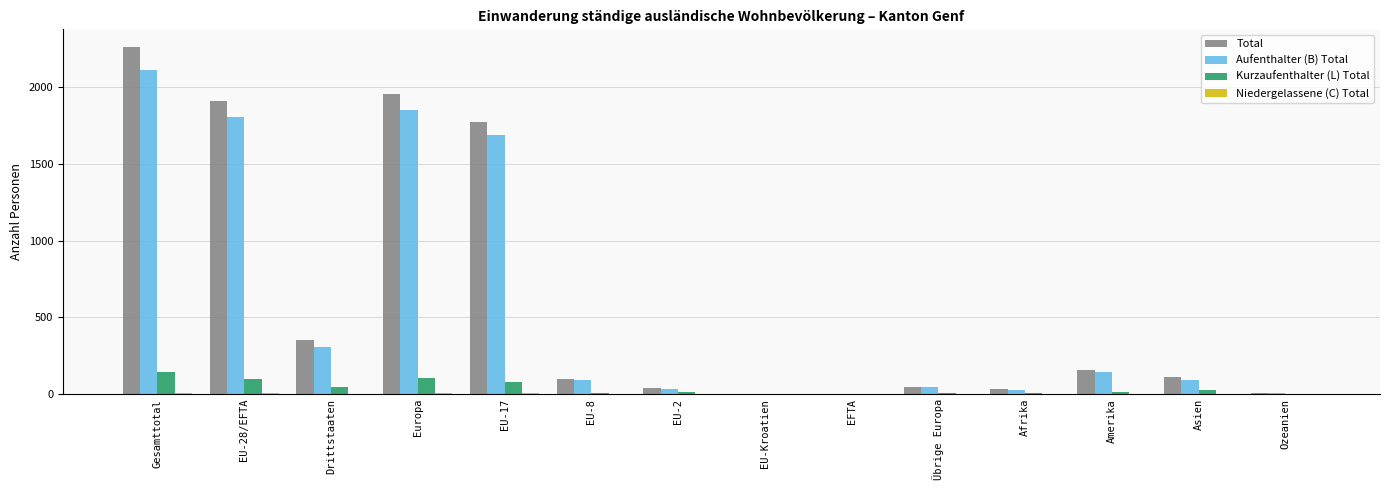

Which label corresponds to the largest value in the chart?

Gesamttotal